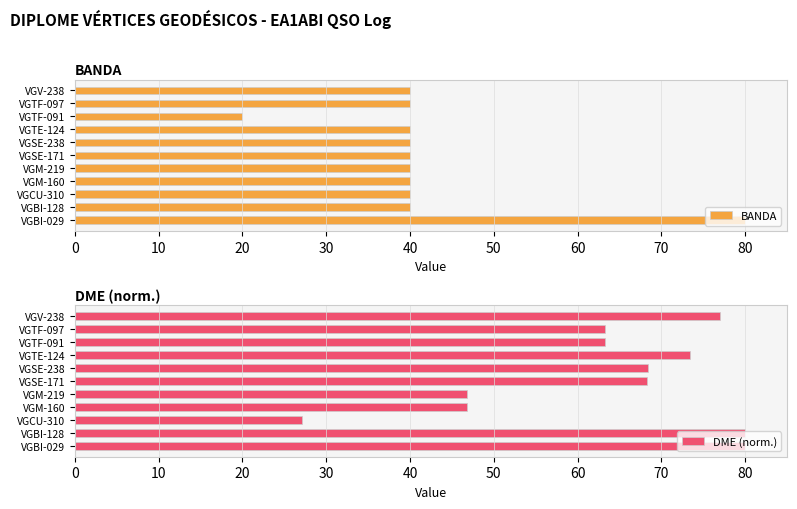

What is the maximum value for BANDA?

80